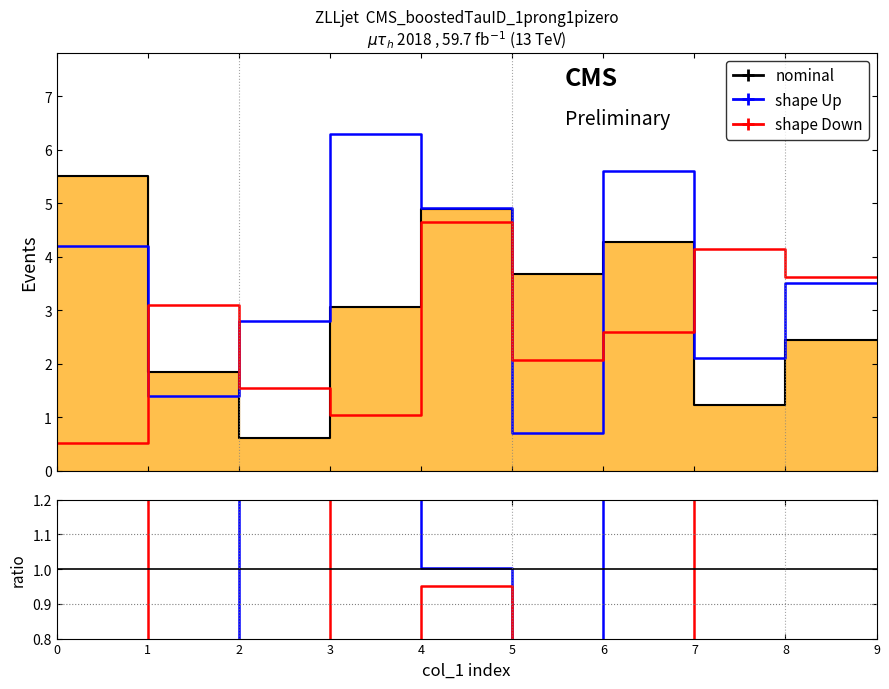

Where do nominal and shape Up first cross each other?

1 and 2